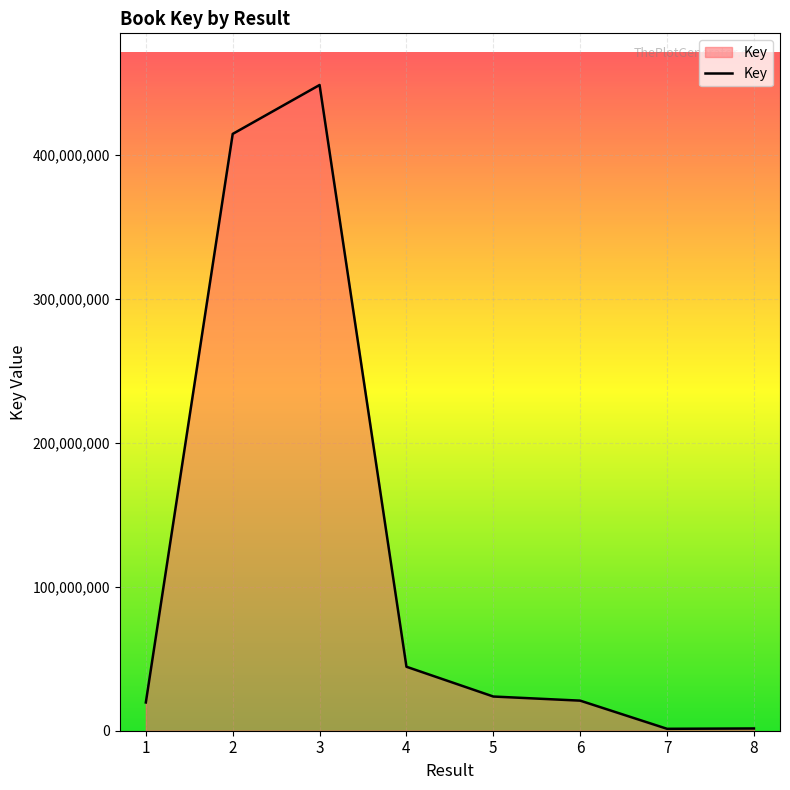

What is the sum of all values?

974194417